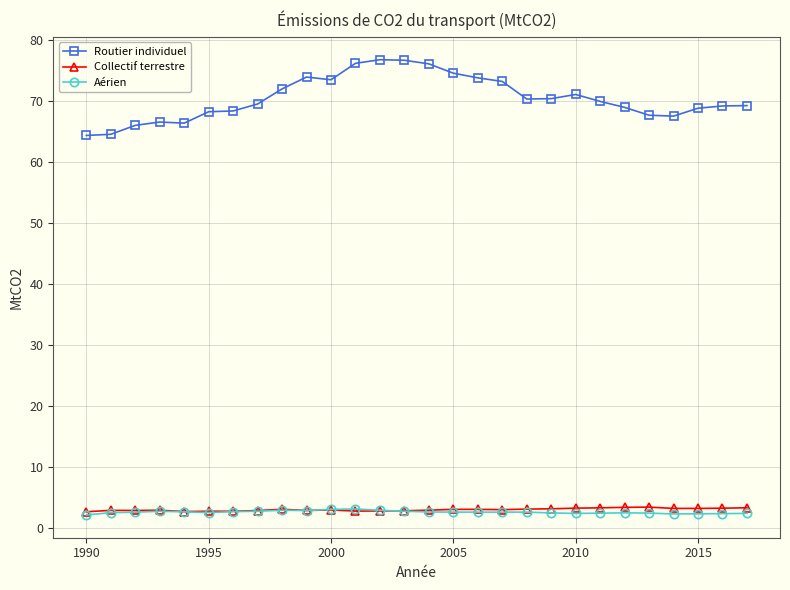

At how many categories does at least one series exceed 29?

28